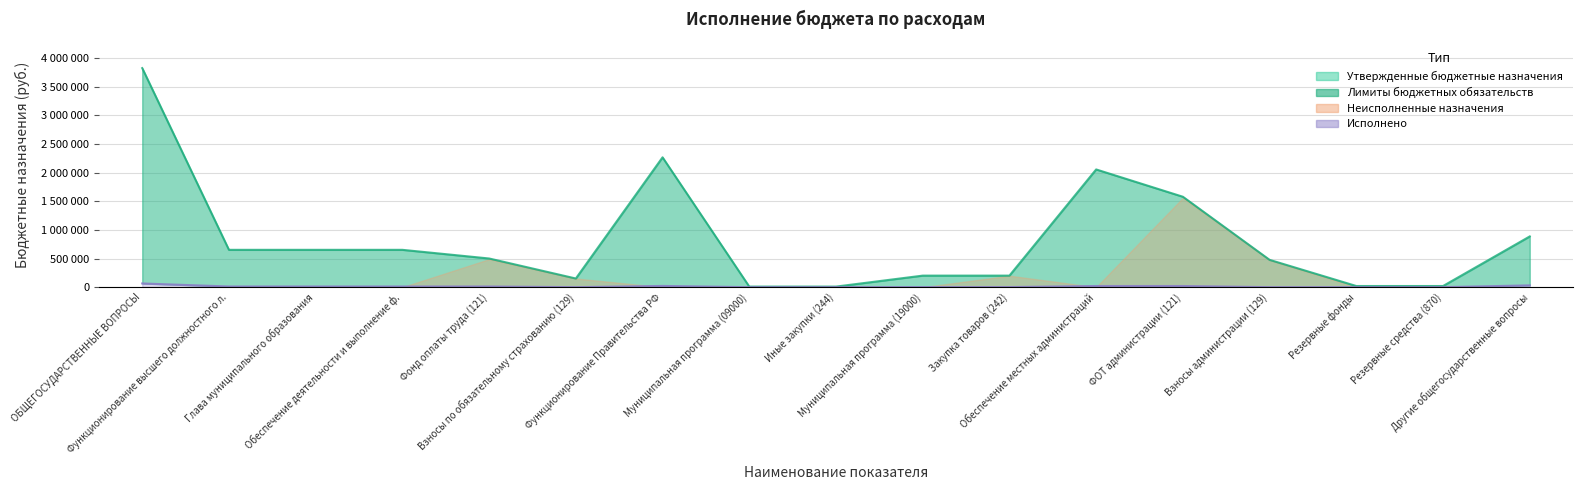

The value of Утвержденные бюджетные назначения at Муниципальная программа (19000) is 357864.5. True or false?

False